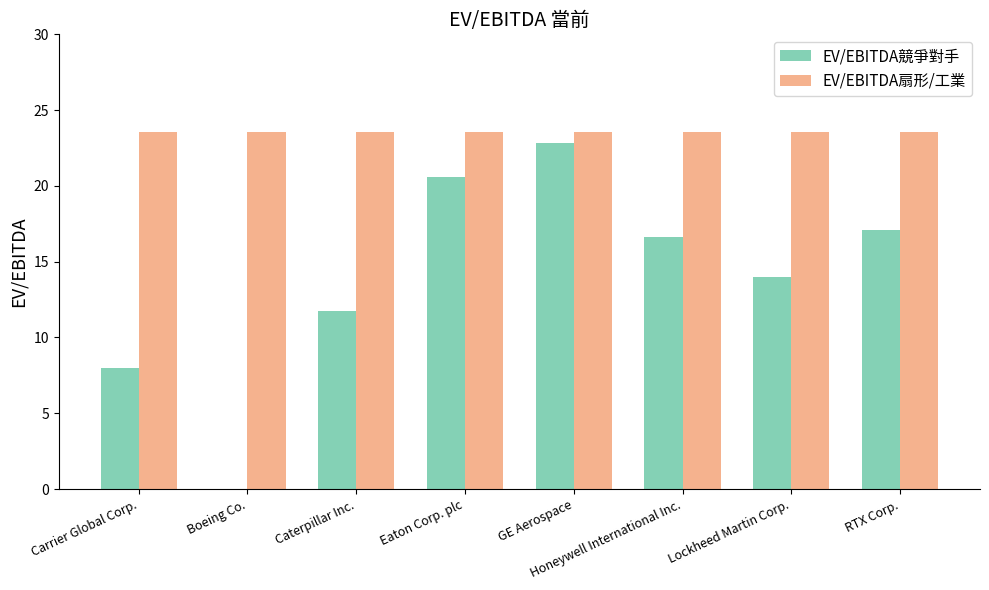

The value of EV/EBITDA扇形/工業 at Boeing Co. is 14.2. True or false?

False